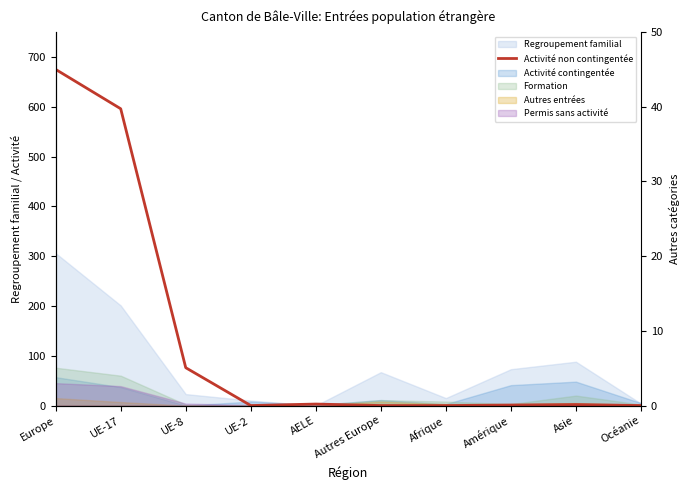

What is the label of the 8th point from the right?

UE-8